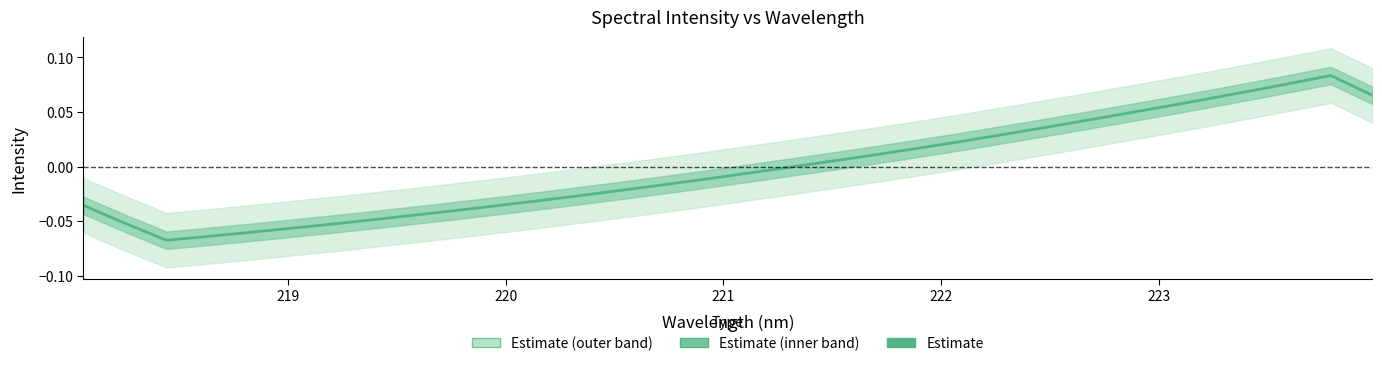

How many points are higher than both their immediate neighbors (excluding endpoints)?

1